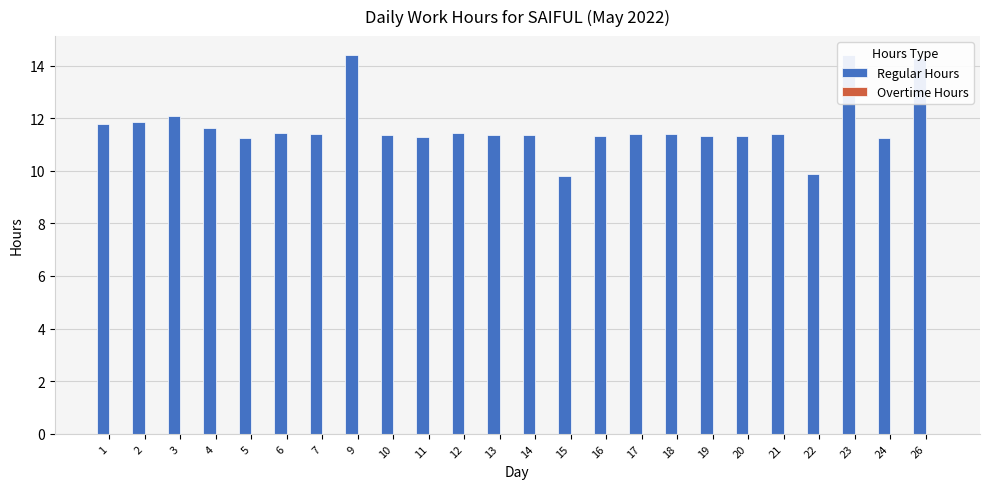

Is it true that the value at 22 is 9.9?

True